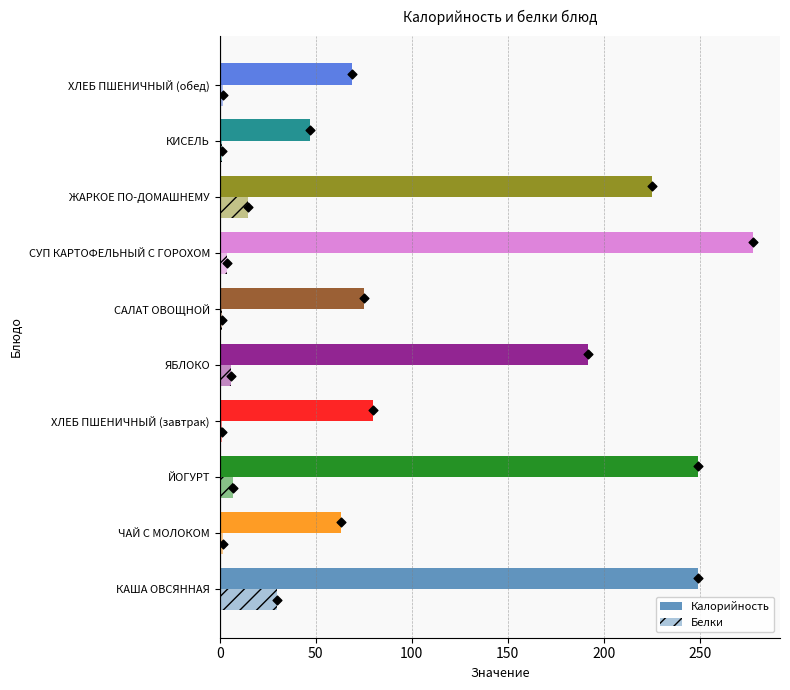

Which series reaches the maximum Y coordinate?

Калорийность